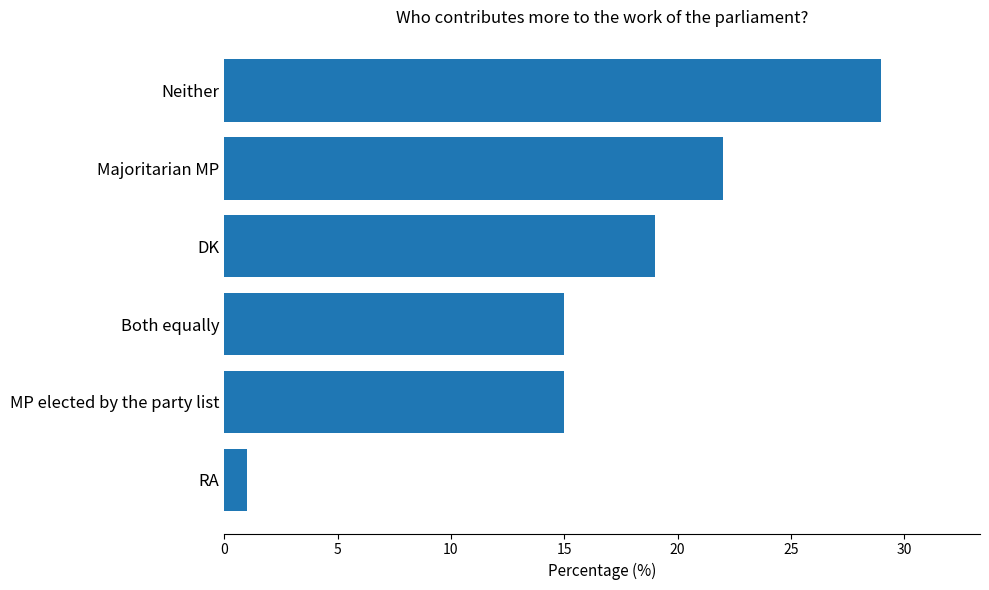

What is the minimum value shown in the chart?

1